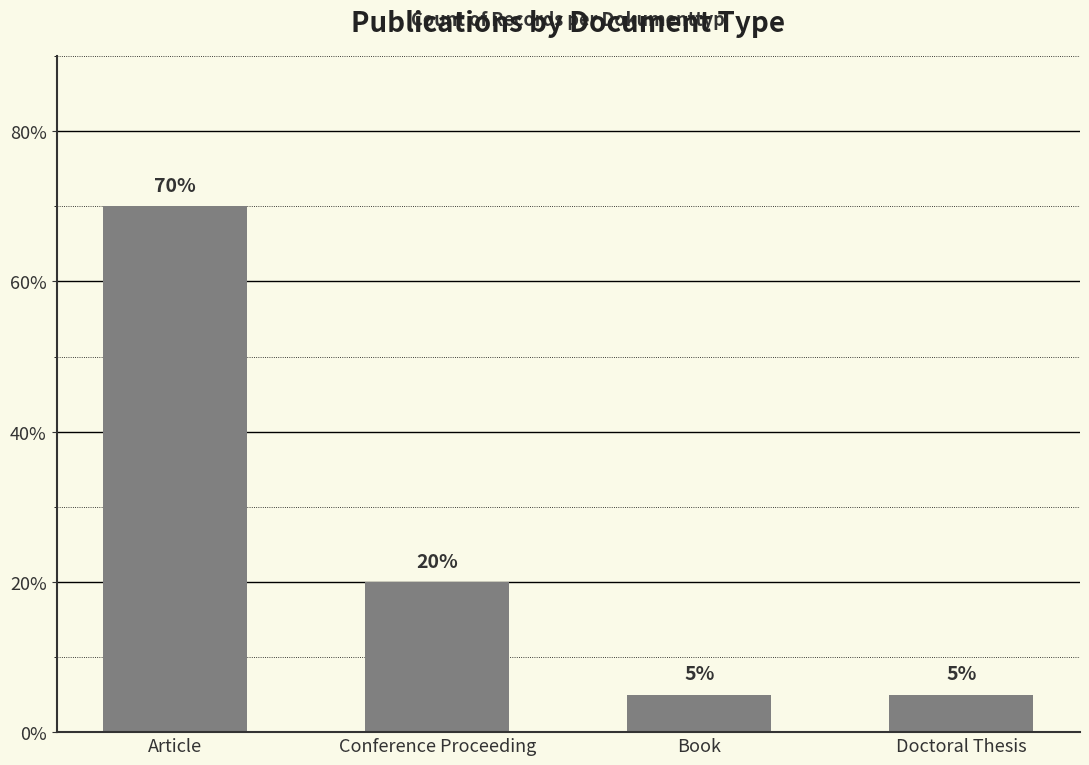

List the labels in order of value, smallest first.

Book, Doctoral Thesis, Conference Proceeding, Article